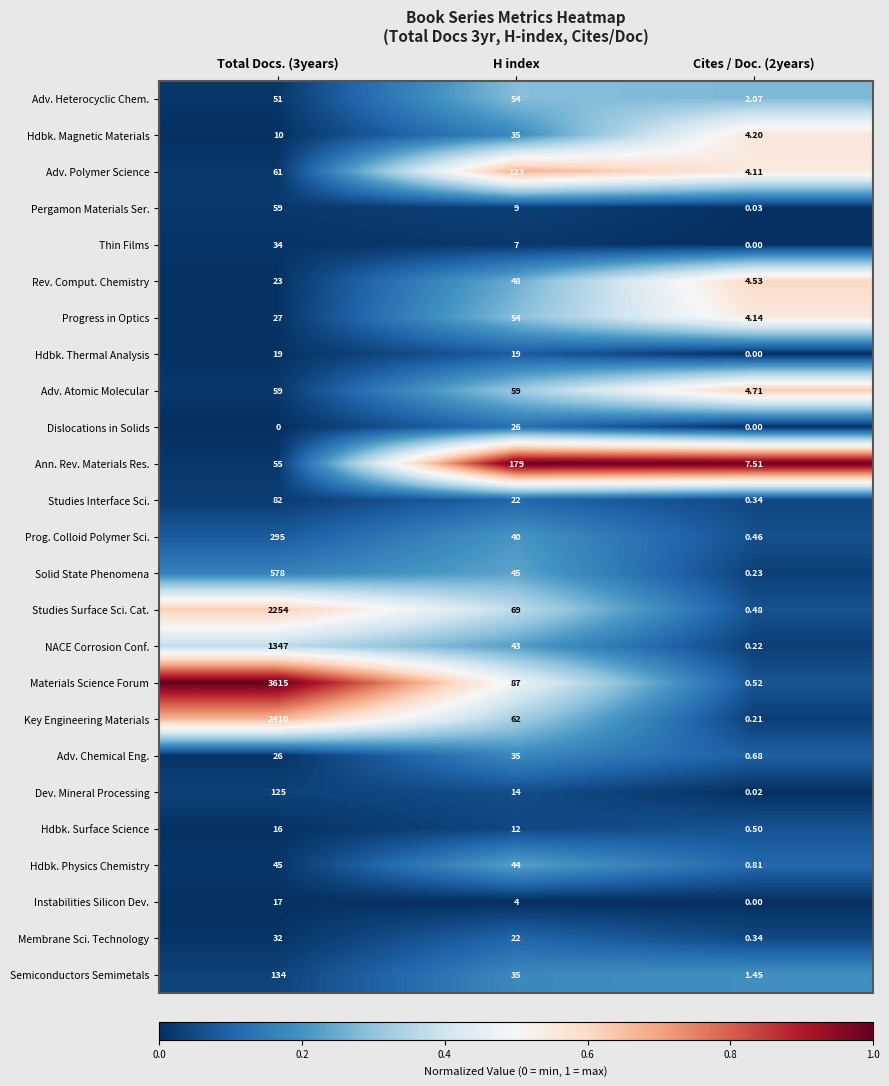

Which series has the widest spread of values?

Materials Science Forum